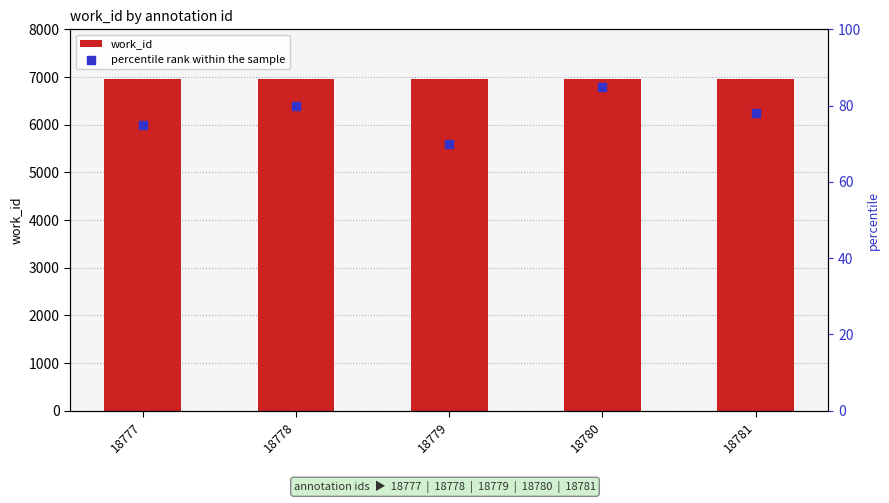

At which category is the sum across all series the highest?

18780